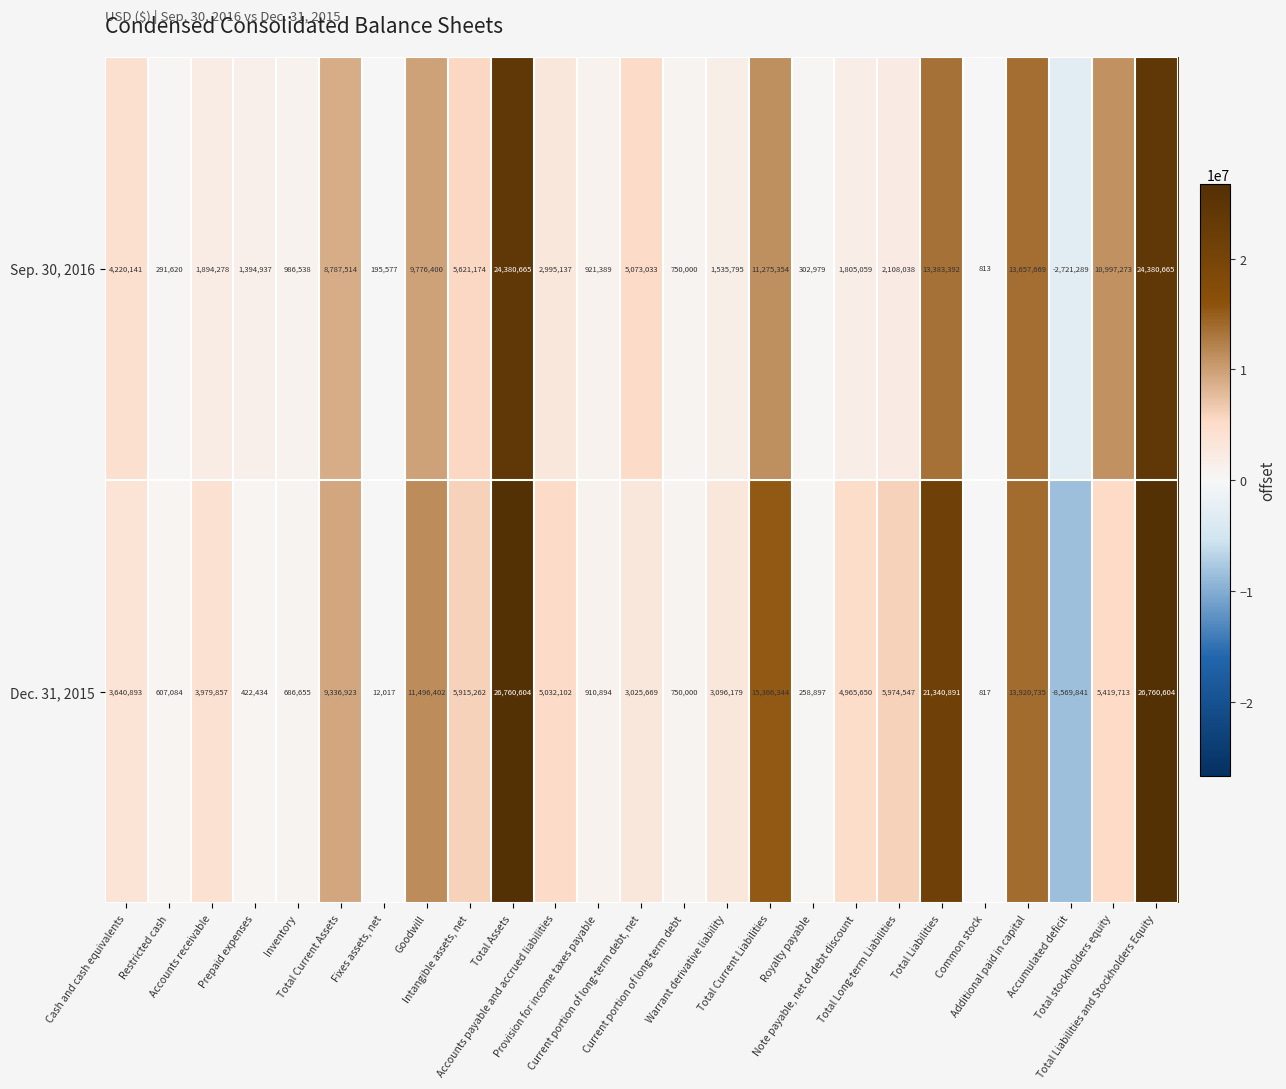

What is the difference between the maximum and minimum values in the Dec. 31, 2015 series?

35330445